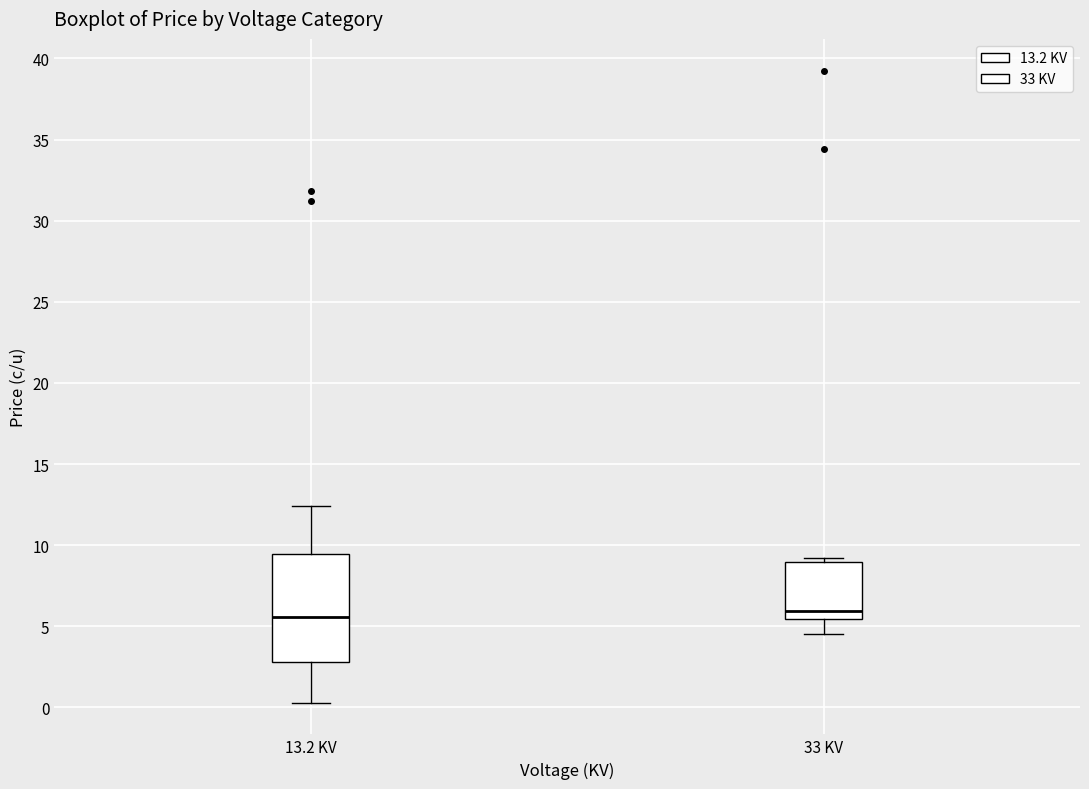

Where is the lower edge of the box for 33 KV on the y-axis? The values are not printed on the chart, so give them approximately, as read against the axis.

5.5